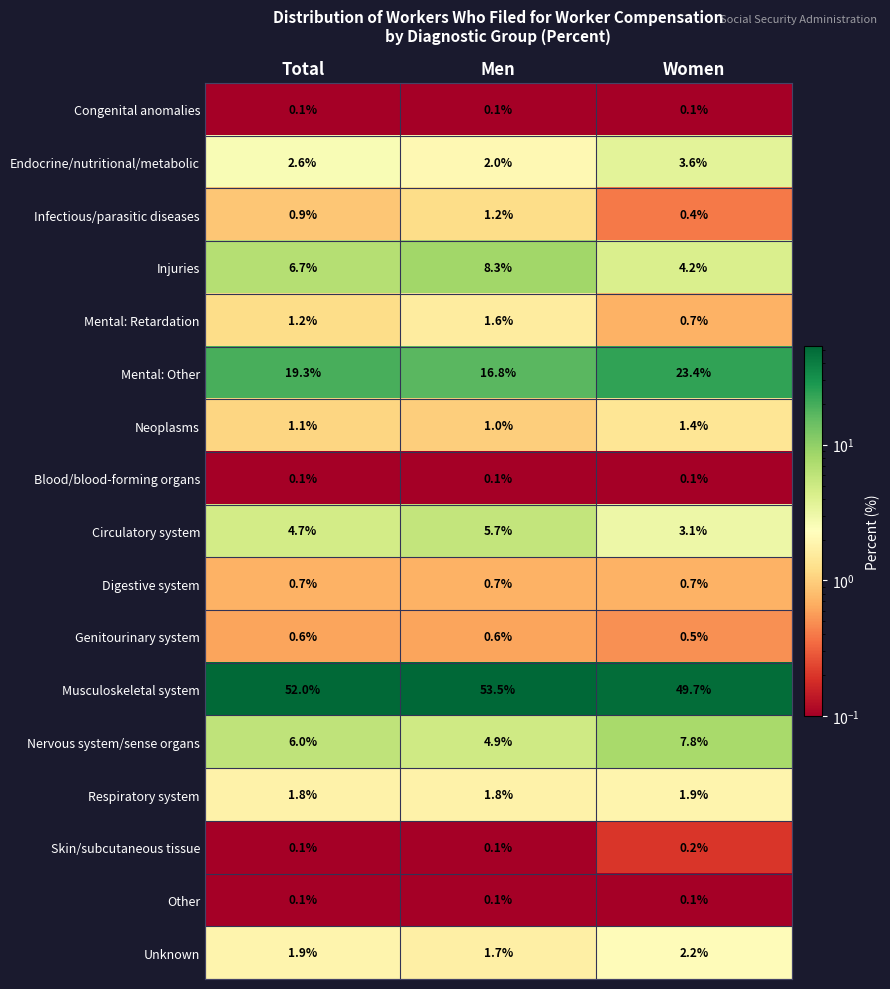

Where is Musculoskeletal system nearest to the value 51?

Total